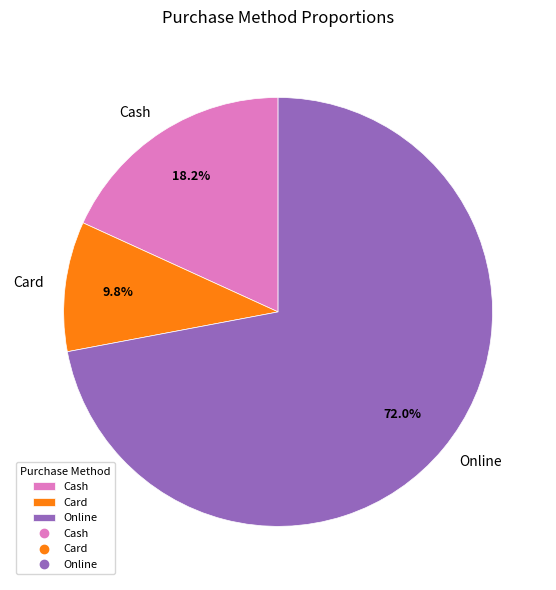

What percentage is the Online slice, to the nearest percent?

72%